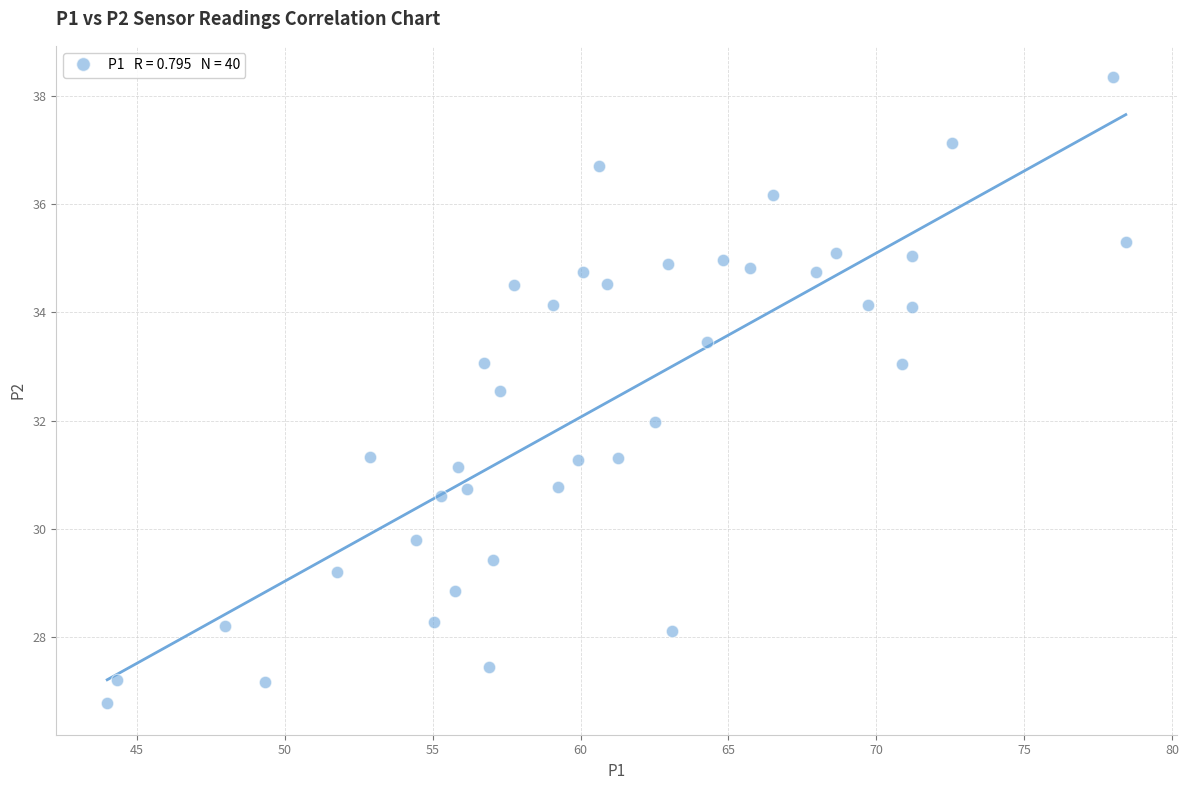

What is the range of Y values (max minus min)?

11.6